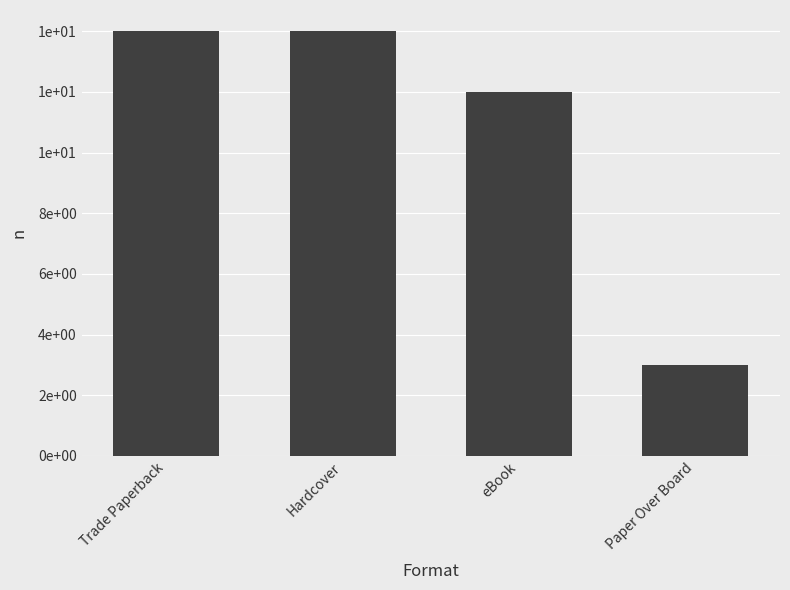

The value at eBook is 6. True or false?

False